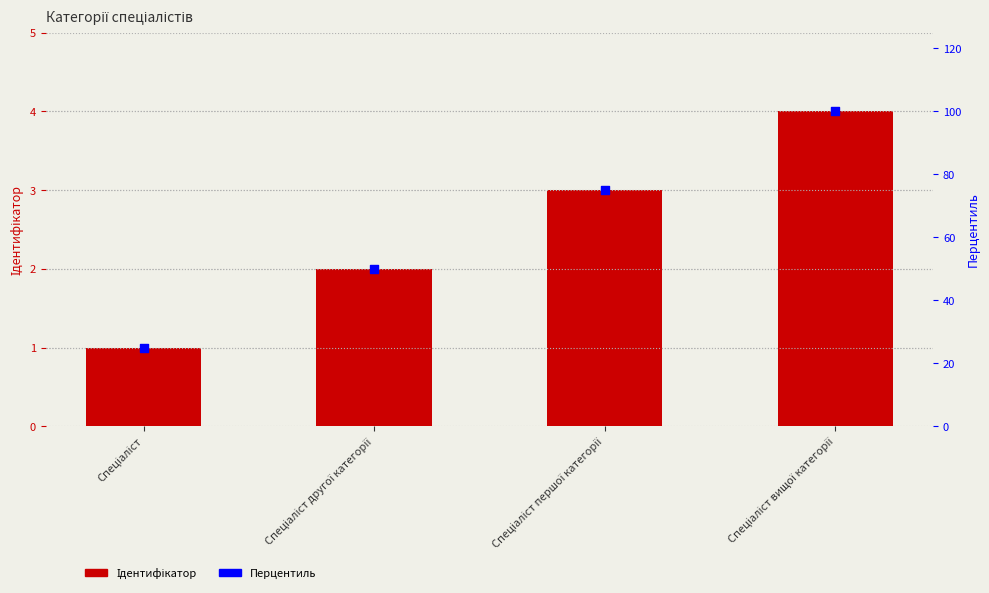

Which series reaches the minimum Y coordinate?

Ідентифікатор